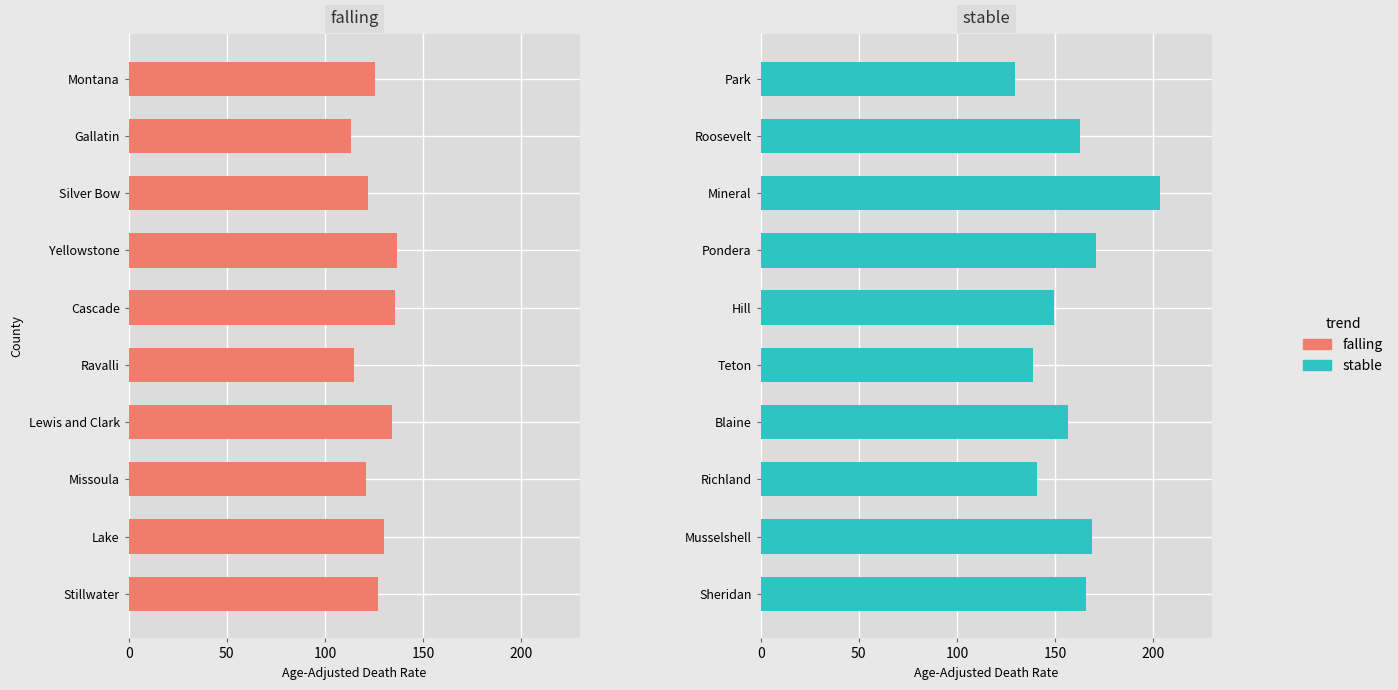

True or false: falling has a value of 134.0 at Lewis and Clark.

True